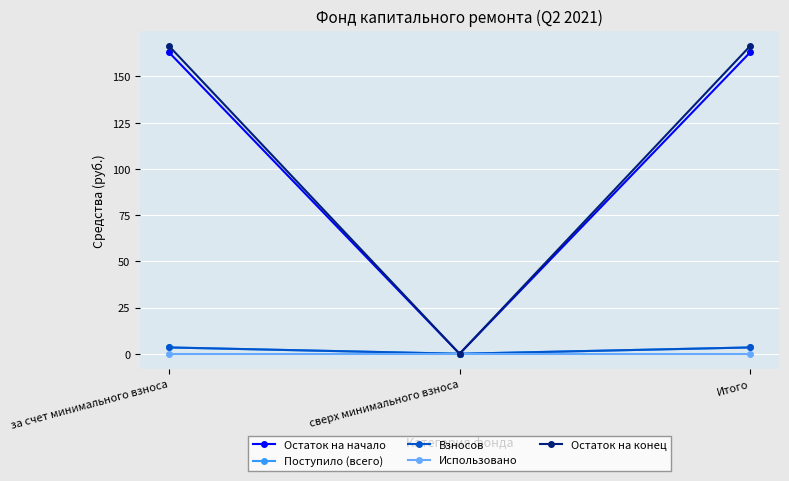

Between сверх минимального взноса and Итого, which series saw the biggest shift?

Остаток на конец